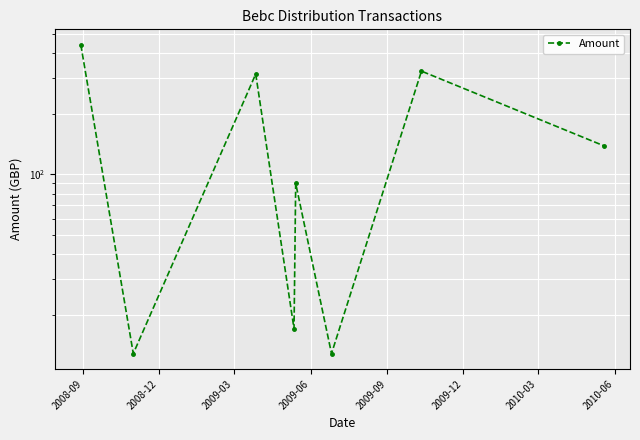

Between 2009-09 and 2010-03, which is larger?

2010-03